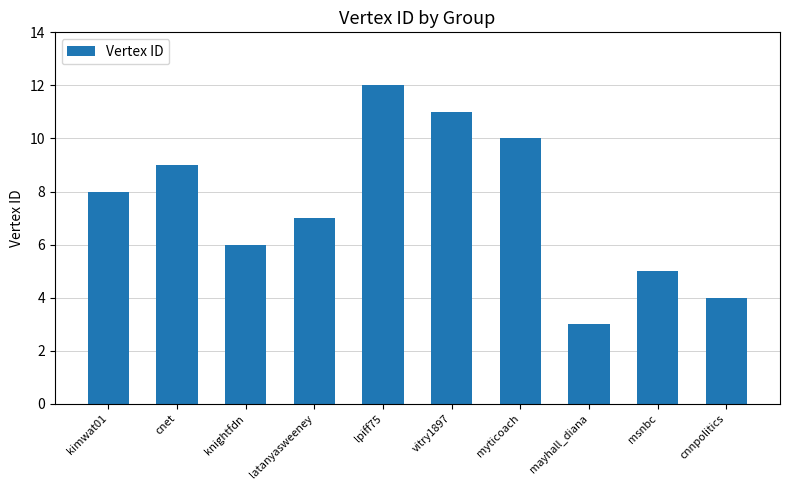

What is the label of the 2nd bar from the right?

msnbc